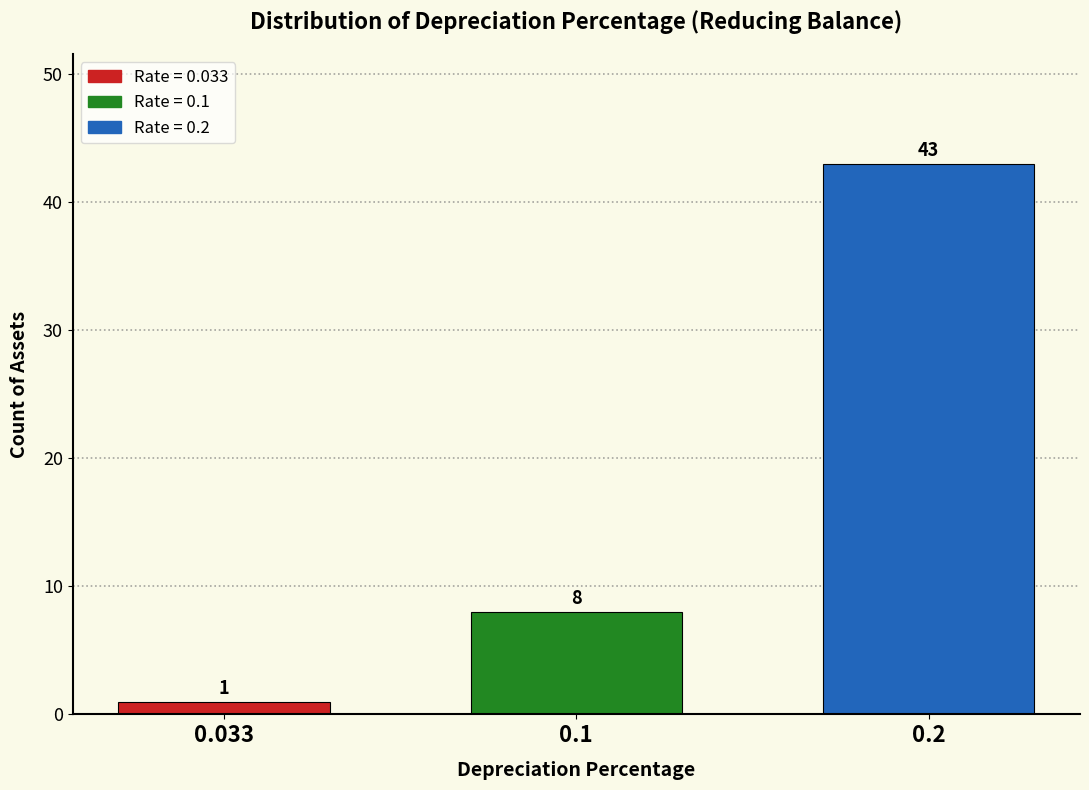

Reading left to right, extract all data points from this chart.

0.033=1	0.1=8	0.2=43